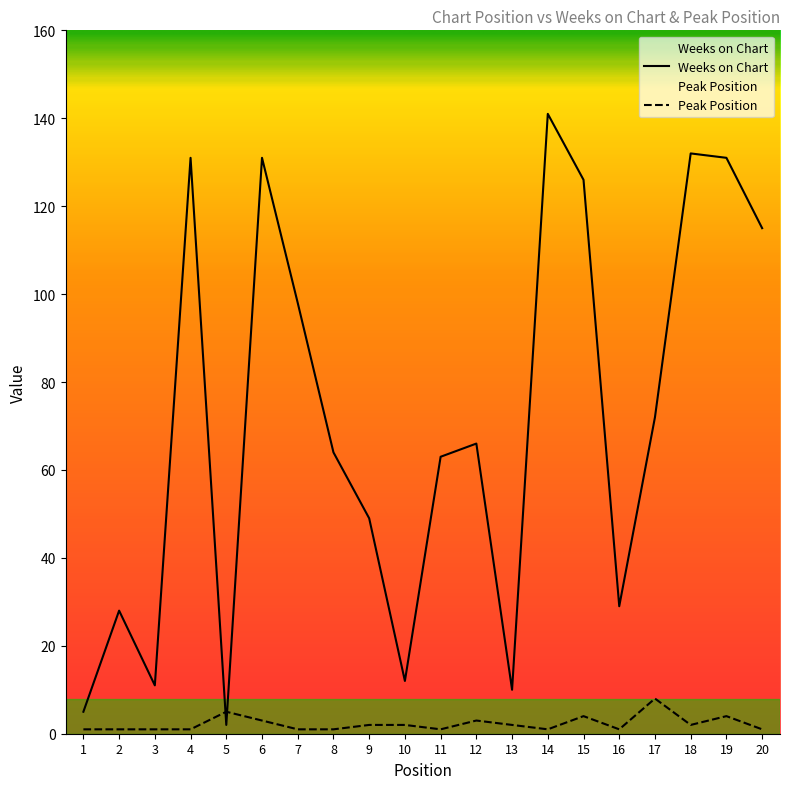

Is this an area chart (filled region under the line)?

No